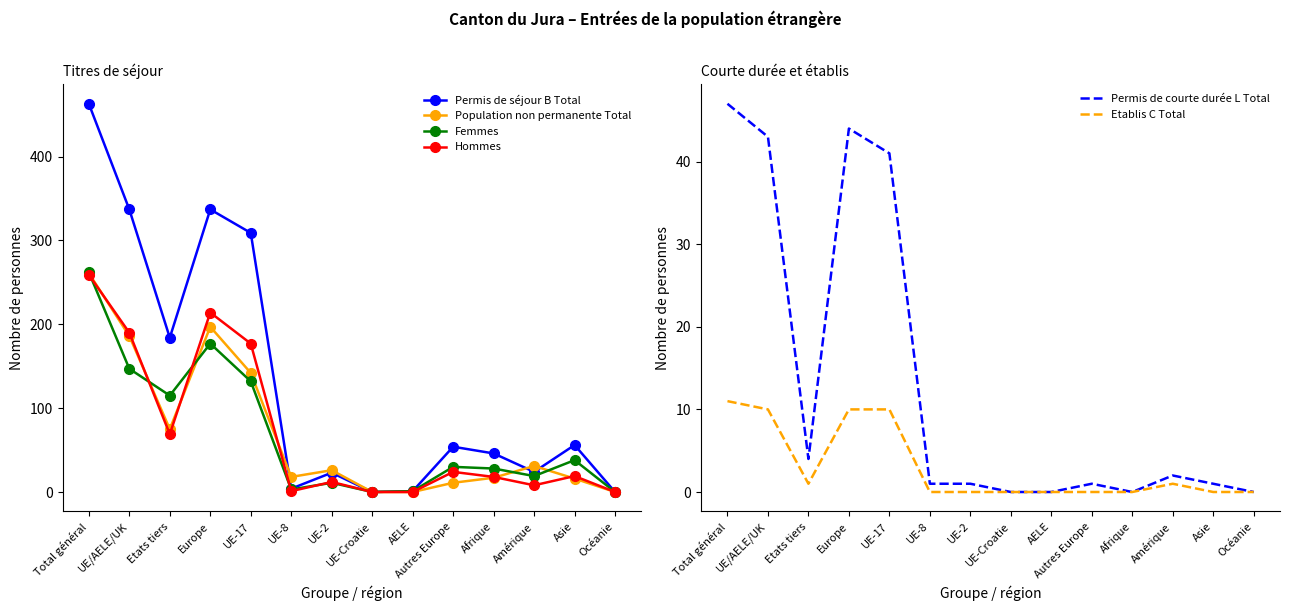

Is it true that Etablis C Total equals -5 at UE-Croatie?

False